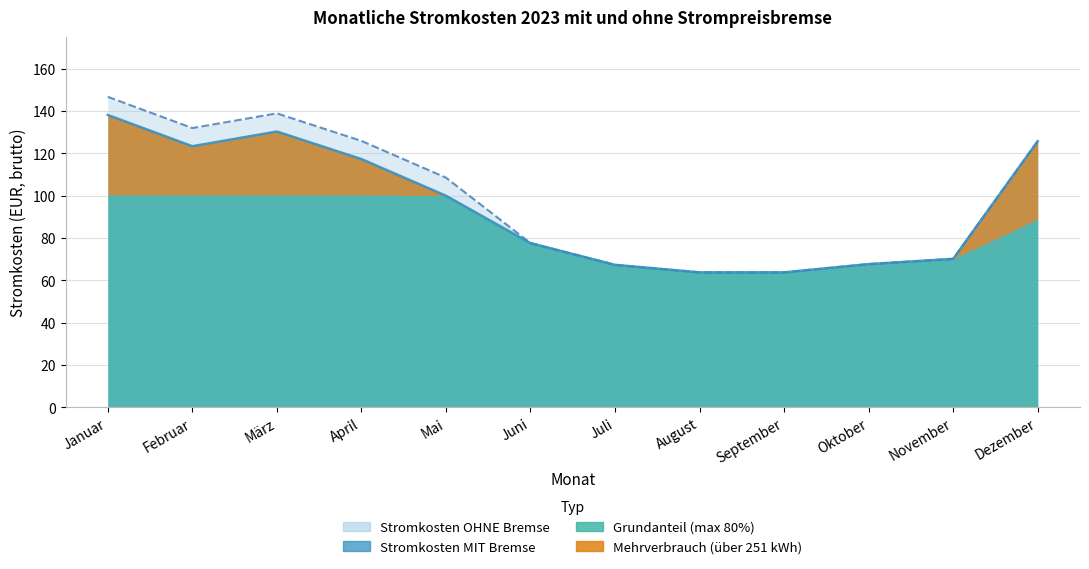

Is the value of Stromkosten OHNE Bremse at Februar greater than the value of Stromkosten MIT Bremse (inkl. Grundpreis) at Januar?

No